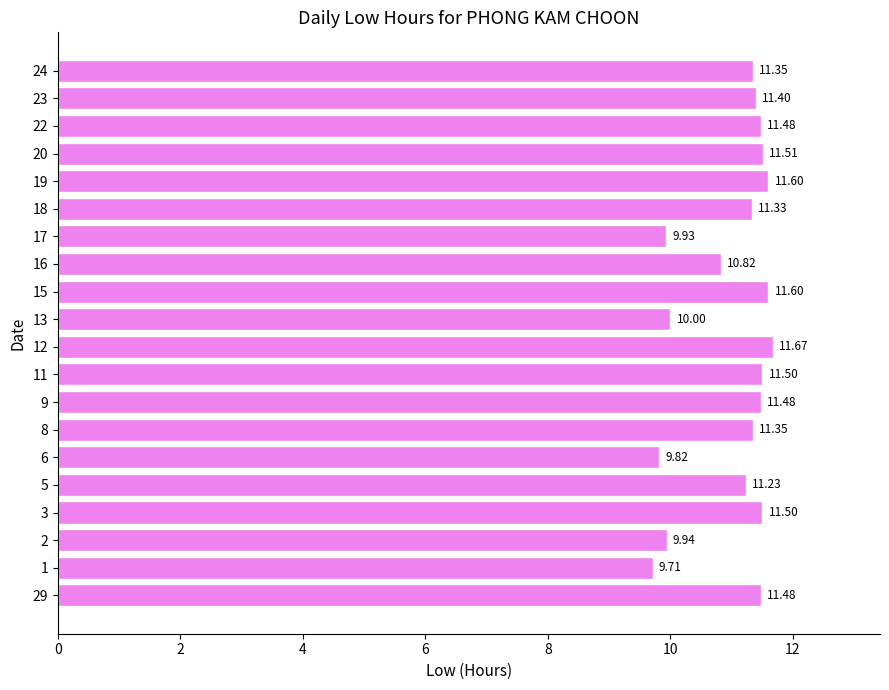

Between 11 and 16, which is larger?

11